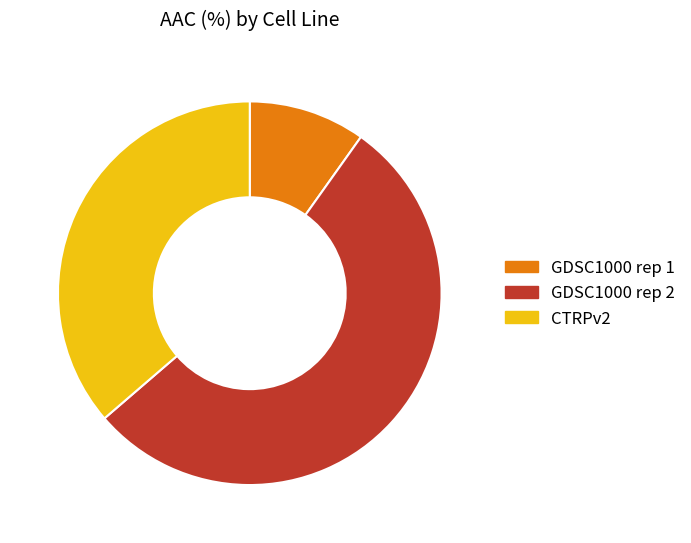

Which category has the smallest portion of the pie?

GDSC1000 rep 1